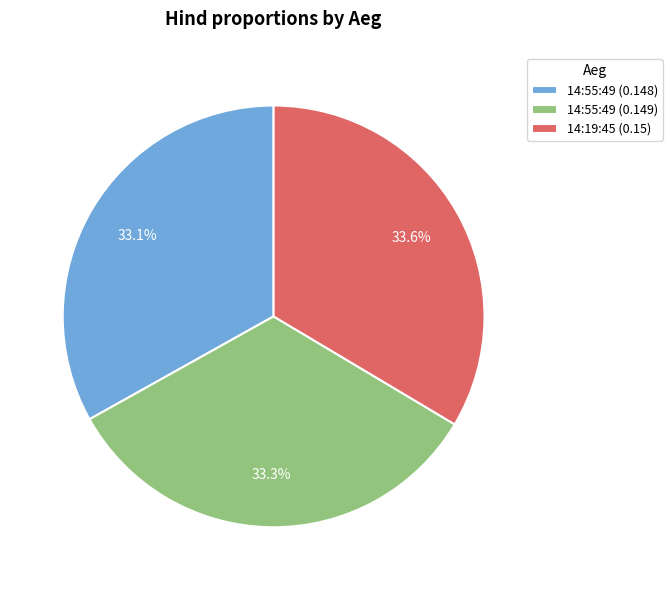

Is the sum of 14:19:45 (0.15) and 14:55:49 (0.149) greater than half?

Yes